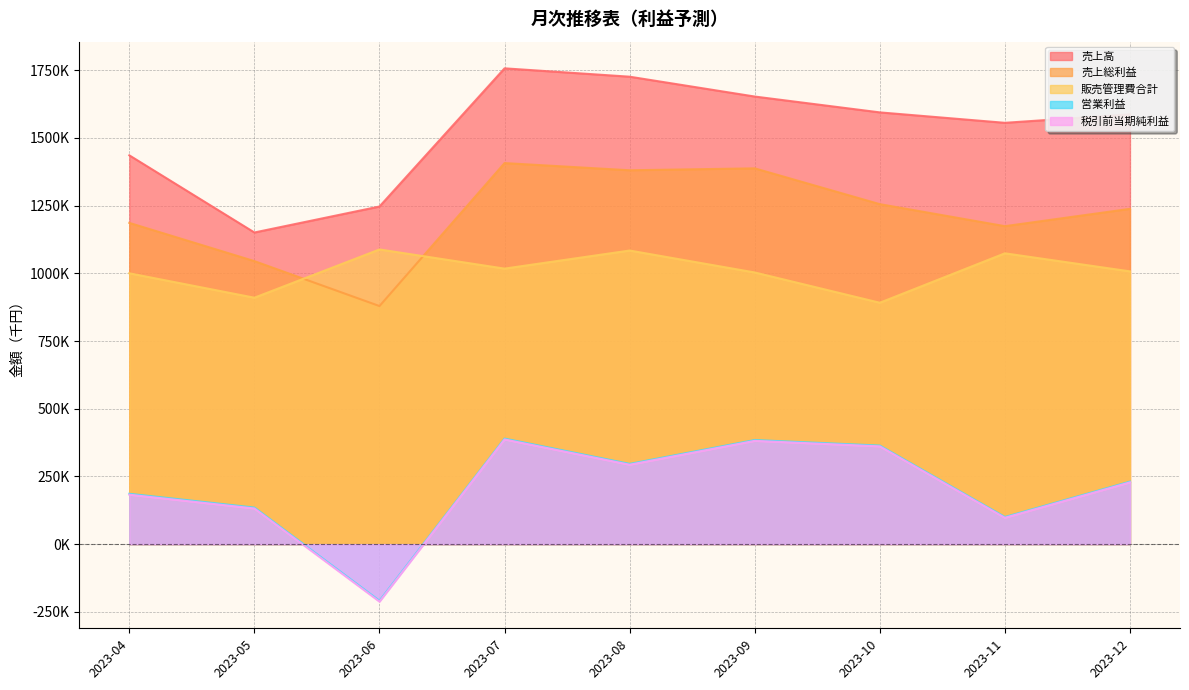

How many lines are shown in the chart?

5